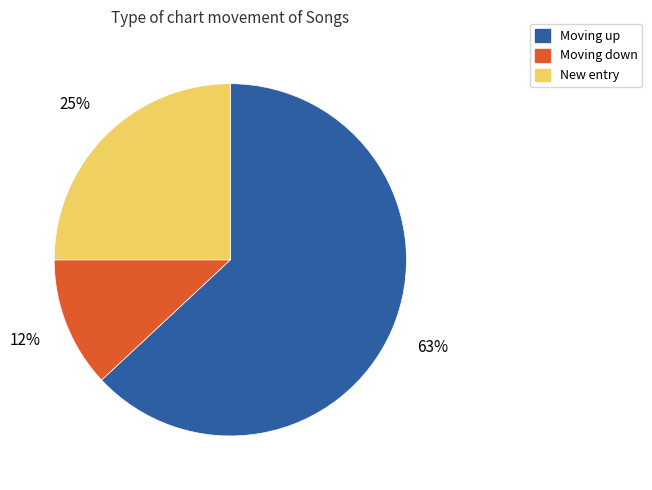

To the nearest percent, what is the average slice percentage?

33%